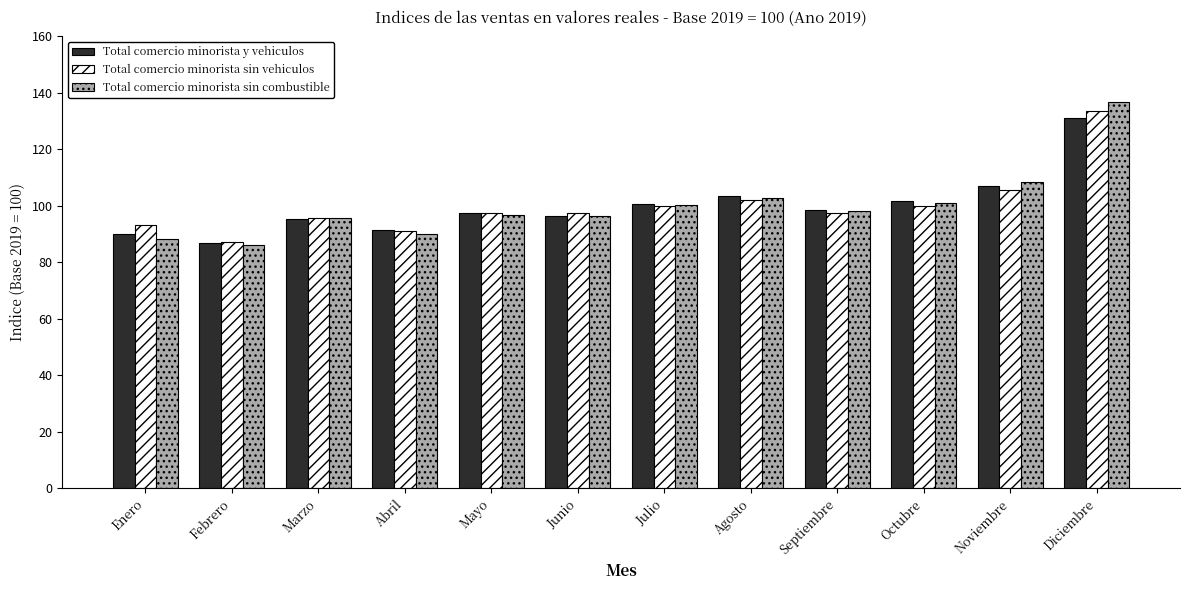

At how many categories does at least one series exceed 86?

12